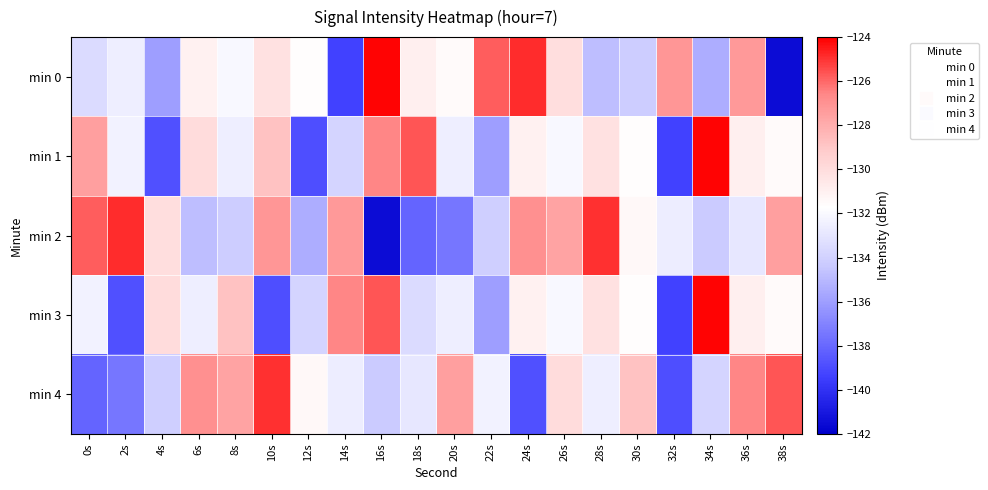

Reading left to right, extract all data points from this chart.

min 0: 0s=-133.5	2s=-132.5	4s=-136.0	6s=-131.1	8s=-132.0	10s=-130.2	12s=-131.6	14s=-139.3	16s=-124.1	18s=-130.9	20s=-131.5	22s=-125.8	24s=-124.9	26s=-130.1	28s=-134.8	30s=-134.3	32s=-127.1	34s=-135.4	36s=-127.3	38s=-141.5
min 1: 0s=-127.5	2s=-132.4	4s=-138.8	6s=-130.0	8s=-132.5	10s=-128.8	12s=-138.9	14s=-133.9	16s=-126.6	18s=-125.7	20s=-132.5	22s=-136.0	24s=-131.1	26s=-132.0	28s=-130.2	30s=-131.6	32s=-139.3	34s=-124.1	36s=-130.9	38s=-131.5
min 2: 0s=-125.8	2s=-124.9	4s=-130.1	6s=-134.8	8s=-134.3	10s=-127.1	12s=-135.4	14s=-127.3	16s=-141.5	18s=-138.1	20s=-137.5	22s=-134.1	24s=-126.9	26s=-127.7	28s=-125.0	30s=-131.4	32s=-132.6	34s=-134.3	36s=-132.9	38s=-127.5
min 3: 0s=-132.4	2s=-138.8	4s=-130.0	6s=-132.5	8s=-128.8	10s=-138.9	12s=-133.9	14s=-126.6	16s=-125.7	18s=-133.5	20s=-132.5	22s=-136.0	24s=-131.1	26s=-132.0	28s=-130.2	30s=-131.6	32s=-139.3	34s=-124.1	36s=-130.9	38s=-131.5
min 4: 0s=-138.1	2s=-137.5	4s=-134.1	6s=-126.9	8s=-127.7	10s=-125.0	12s=-131.4	14s=-132.6	16s=-134.3	18s=-132.9	20s=-127.5	22s=-132.4	24s=-138.8	26s=-130.0	28s=-132.5	30s=-128.8	32s=-138.9	34s=-133.9	36s=-126.6	38s=-125.7